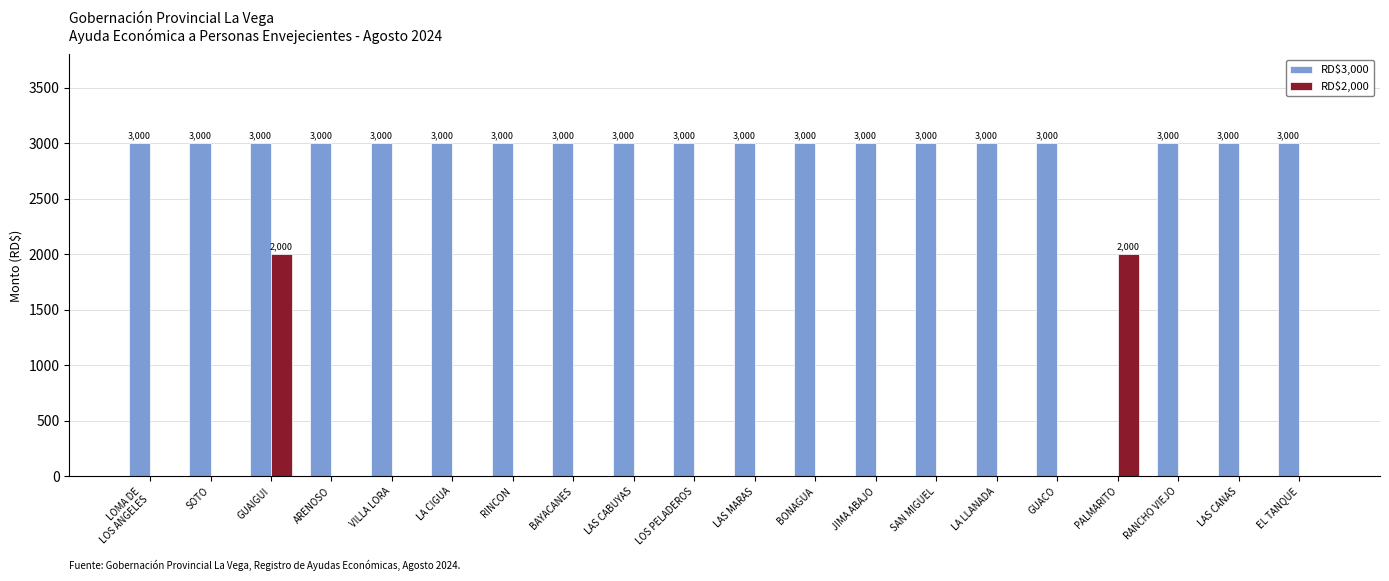

What is the spread (max minus min) of values at LAS CANAS?

3000